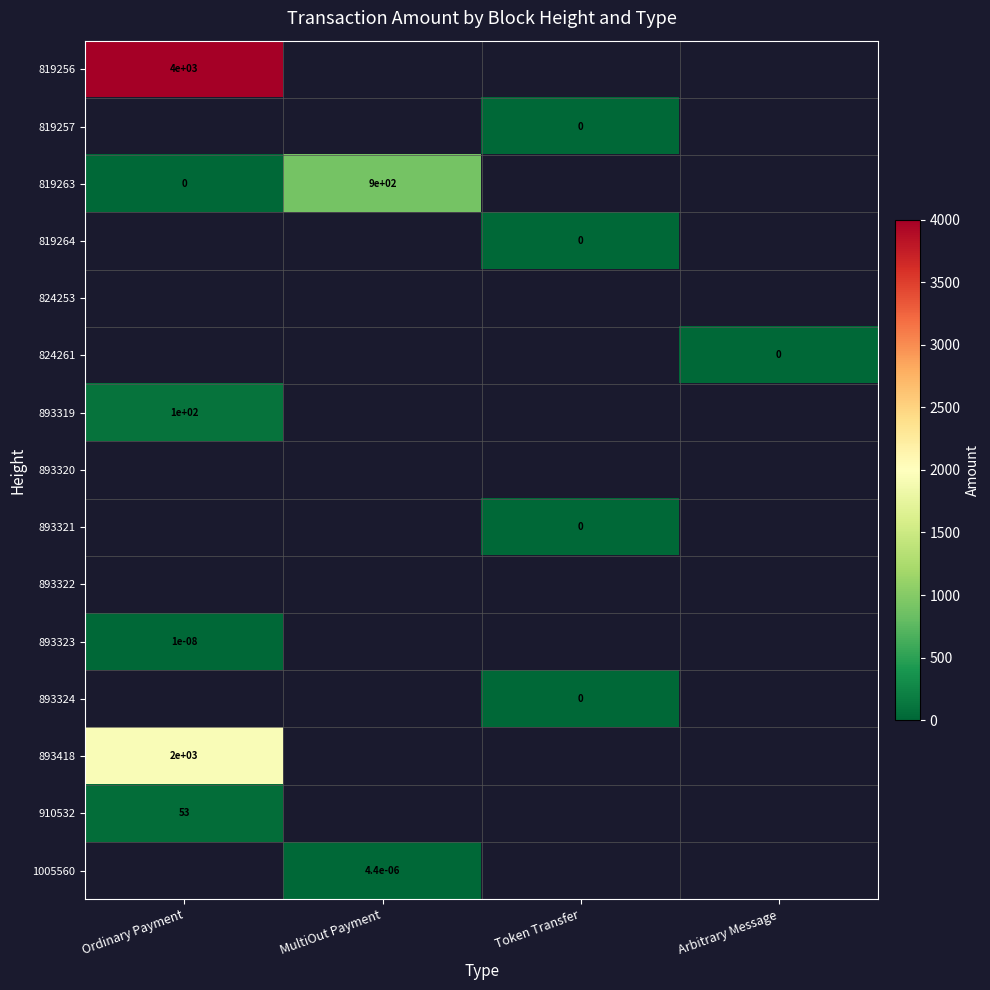

The value of 819256 at Ordinary Payment is 4000.0. True or false?

True